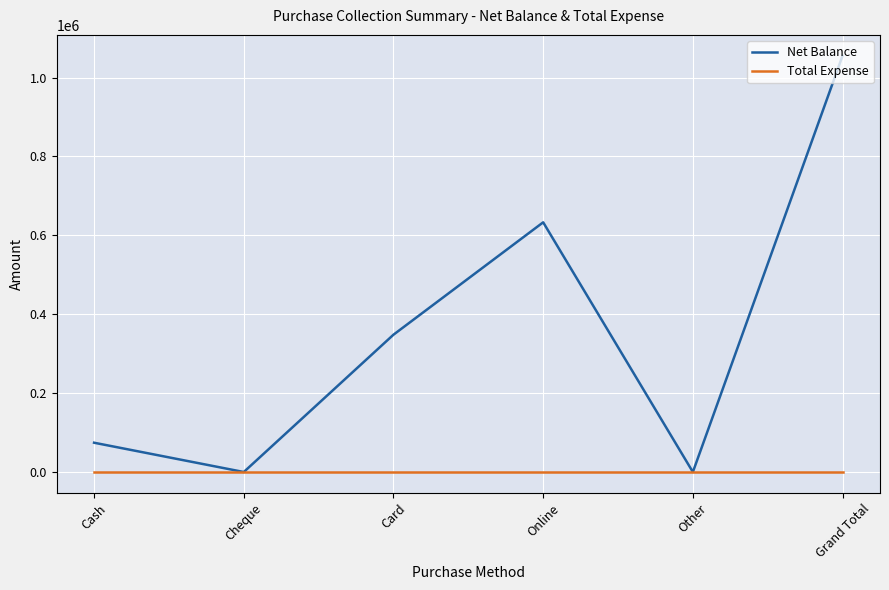

Which series has the widest spread of values?

Net Balance